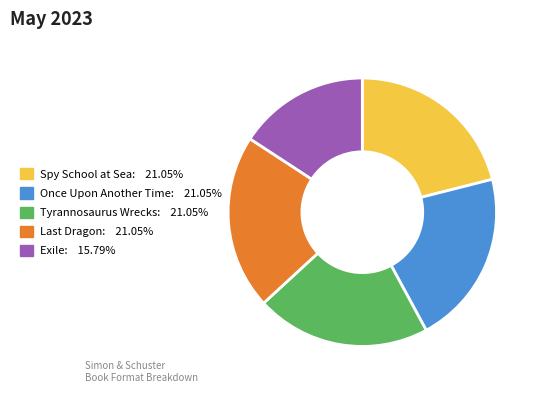

Is there a majority slice in this chart?

No